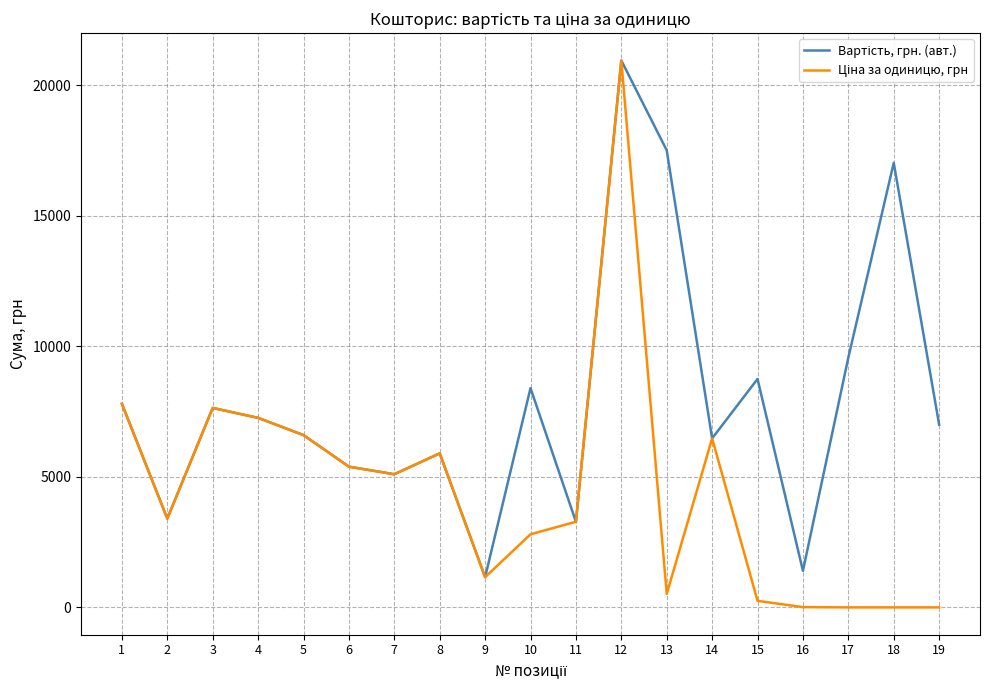

How many lines are shown in the chart?

2